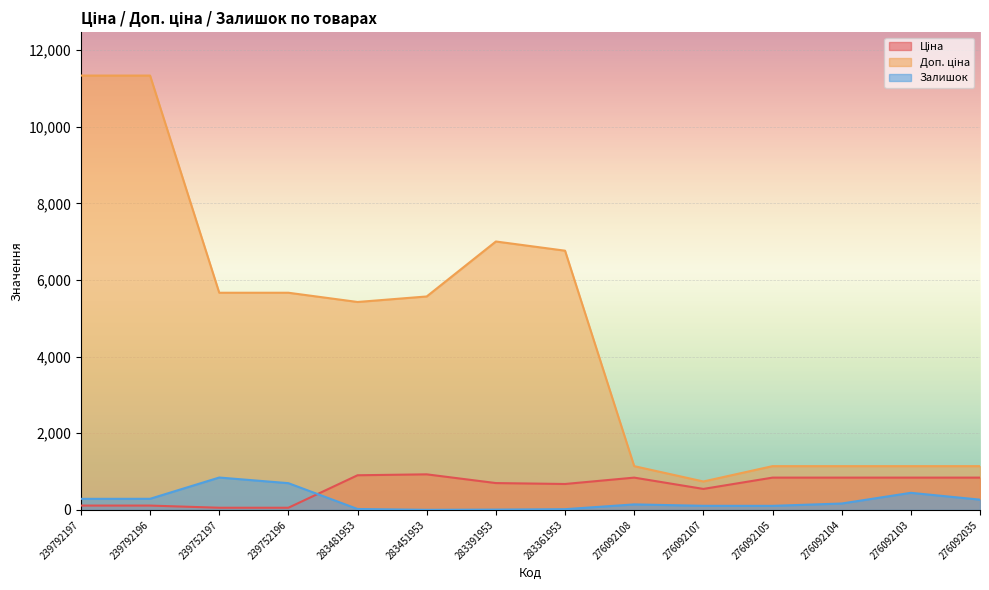

At how many categories does at least one series exceed 4824?

8